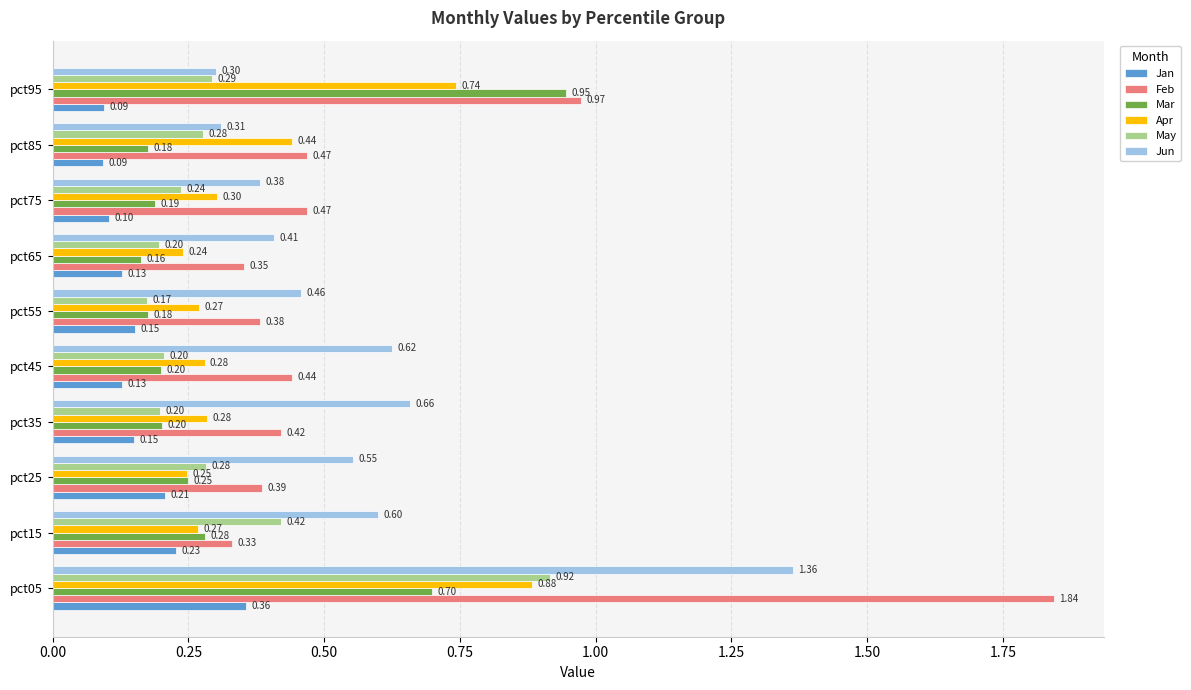

Is the value of Mar at pct55 greater than the value of Jan at pct45?

Yes